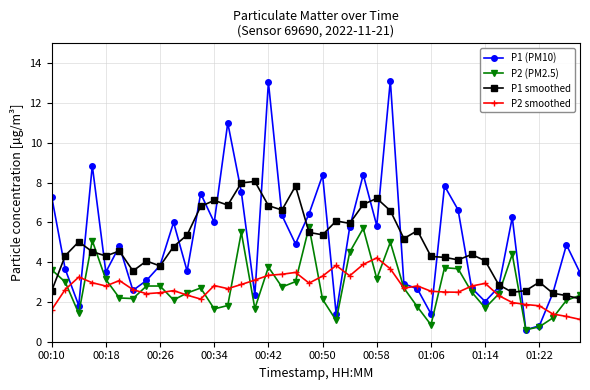

Which series has the largest total across all categories?

P1 (PM10)